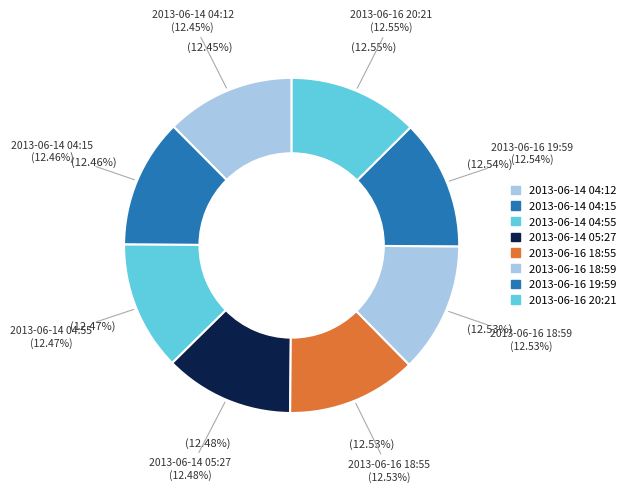

The 2013-06-14 04:15:02 slice represents 12% of the pie. True or false?

True